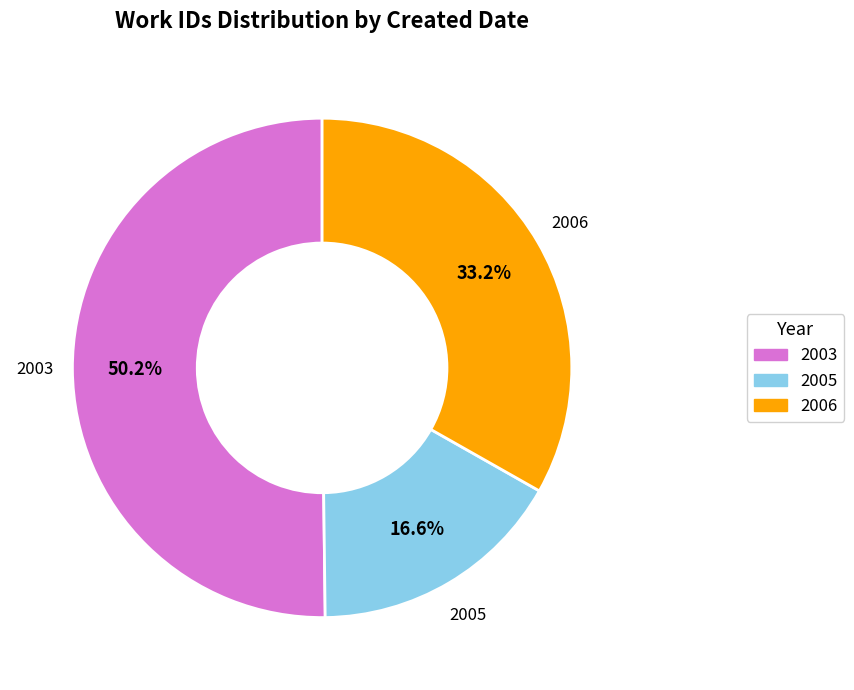

How much of the chart is everything except 2005?

83.4%